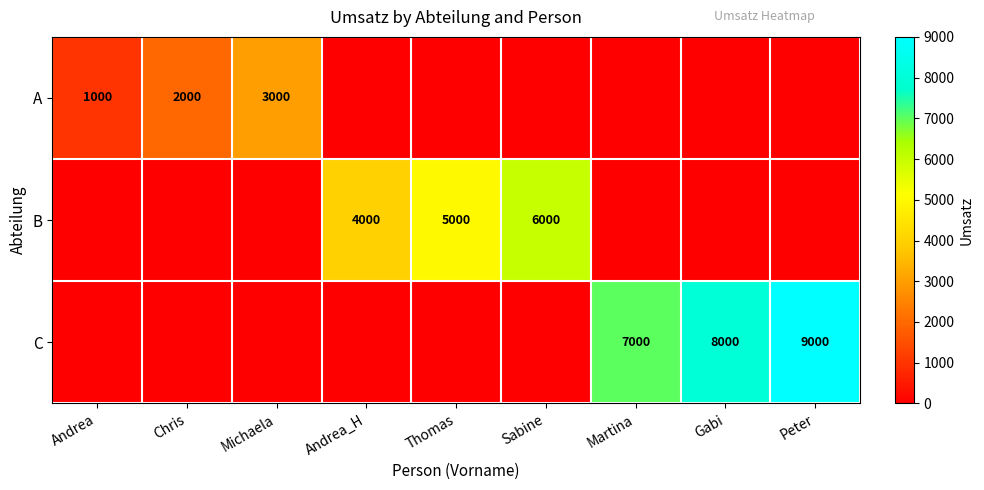

Is the value of B at Andrea greater than the value of A at Andrea_H?

No